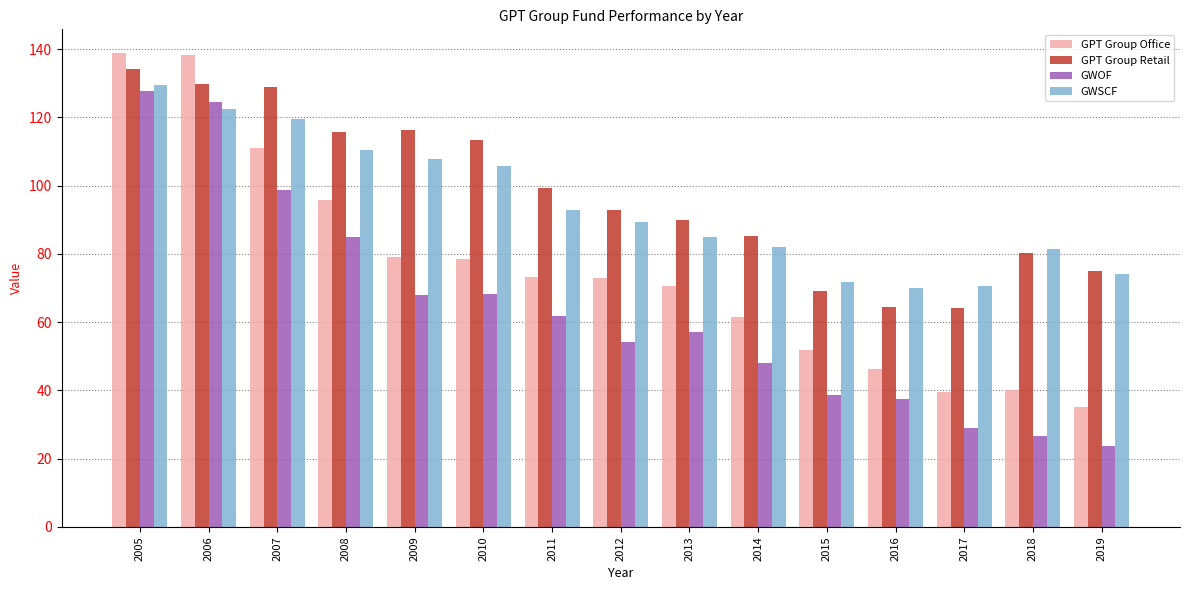

What is the value of the GWSCF bar at the 12th from the left?

69.9